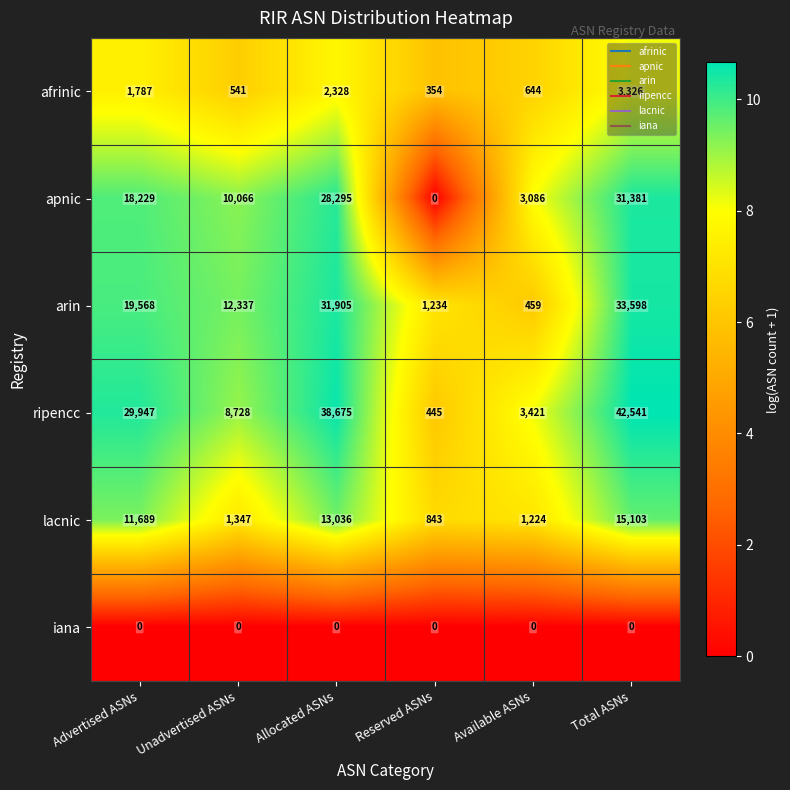

Which series has the widest spread of values?

ripencc